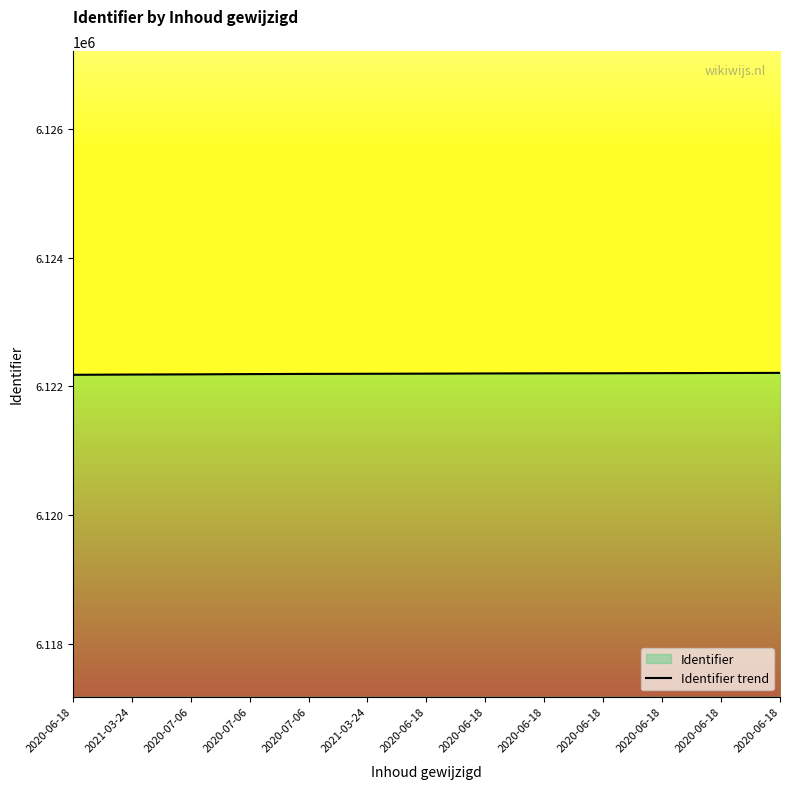

What is the change in value from 2020-06-18 to 2020-06-18?

+2